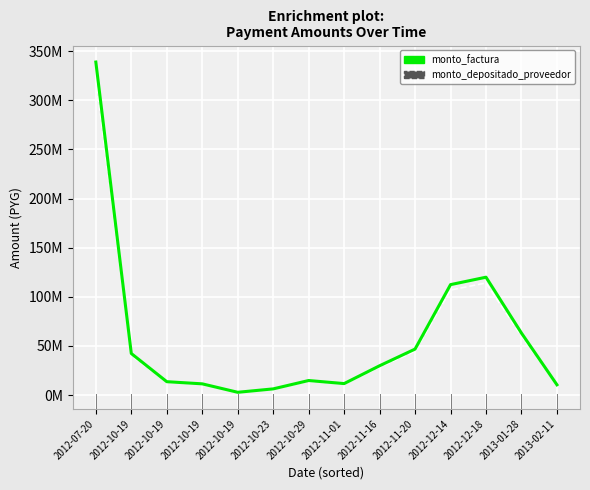

Is it true that monto_depositado_proveedor equals 5149706 at 2012-10-29?

False